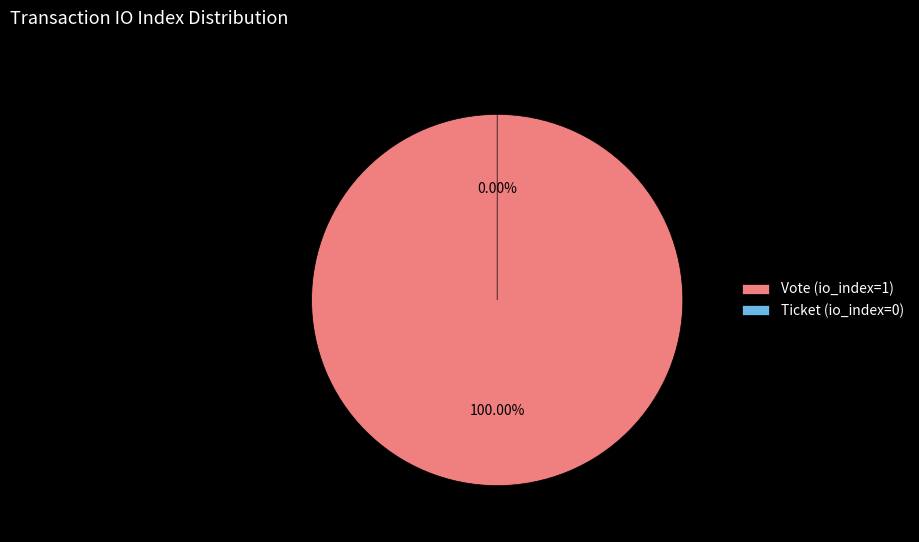

What is the largest slice in the pie chart?

Vote (io_index=1)